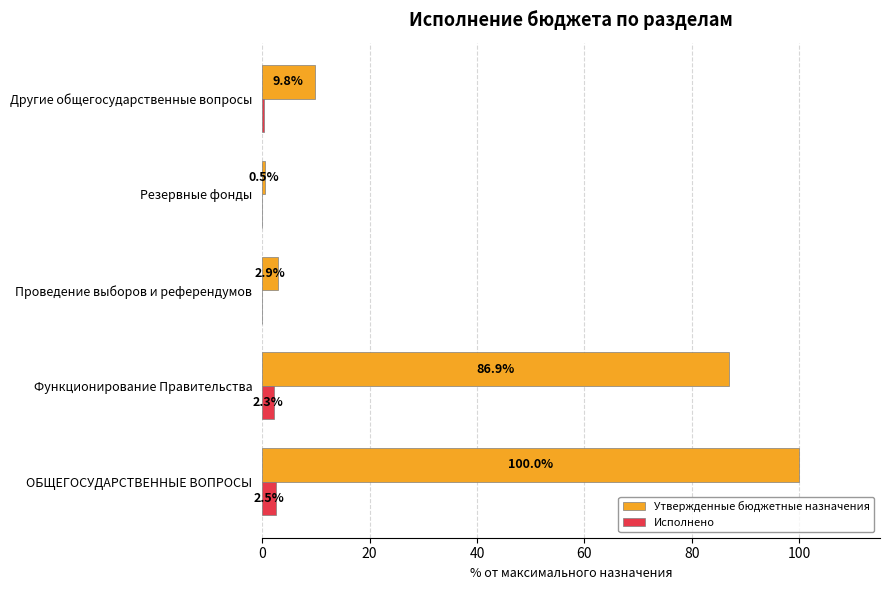

How many categories are shown in the chart?

5